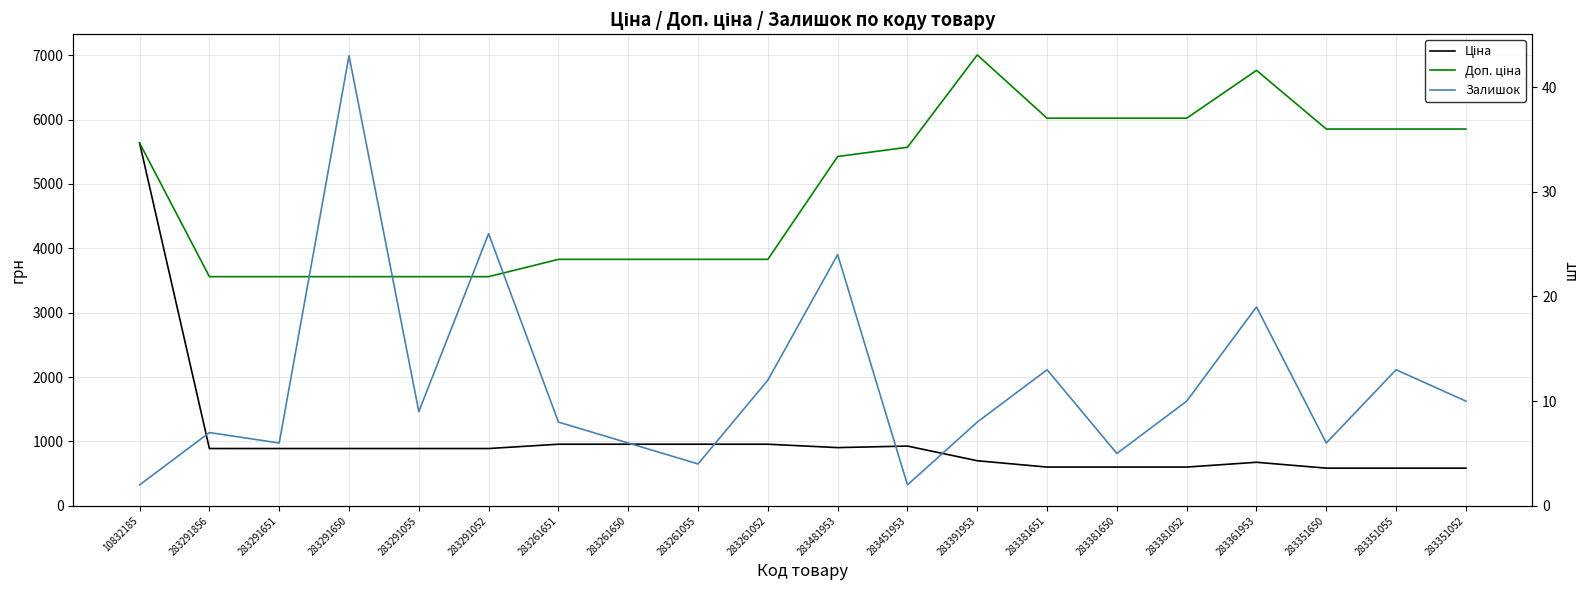

Reading left to right, list all the values displayed in this chart.

Ціна: 10832185=5636.0	283291856=889.9	283291651=889.9	283291650=889.9	283291055=889.9	283291052=889.9	283261651=957.1	283261650=957.1	283261055=957.1	283261052=957.1	283481953=904.3	283451953=928.3	283391953=700.4	283381651=602.1	283381650=602.1	283381052=602.1	283361953=676.4	283351650=585.3	283351055=585.3	283351052=585.3
Доп. ціна: 10832185=5636.0	283291856=3559.7	283291651=3559.7	283291650=3559.7	283291055=3559.7	283291052=3559.7	283261651=3828.4	283261650=3828.4	283261055=3828.4	283261052=3828.4	283481953=5425.9	283451953=5569.9	283391953=7004.3	283381651=6020.8	283381650=6020.8	283381052=6020.8	283361953=6764.4	283351650=5852.9	283351055=5852.9	283351052=5852.9
Залишок: 10832185=2.0	283291856=7.0	283291651=6.0	283291650=43.0	283291055=9.0	283291052=26.0	283261651=8.0	283261650=6.0	283261055=4.0	283261052=12.0	283481953=24.0	283451953=2.0	283391953=8.0	283381651=13.0	283381650=5.0	283381052=10.0	283361953=19.0	283351650=6.0	283351055=13.0	283351052=10.0